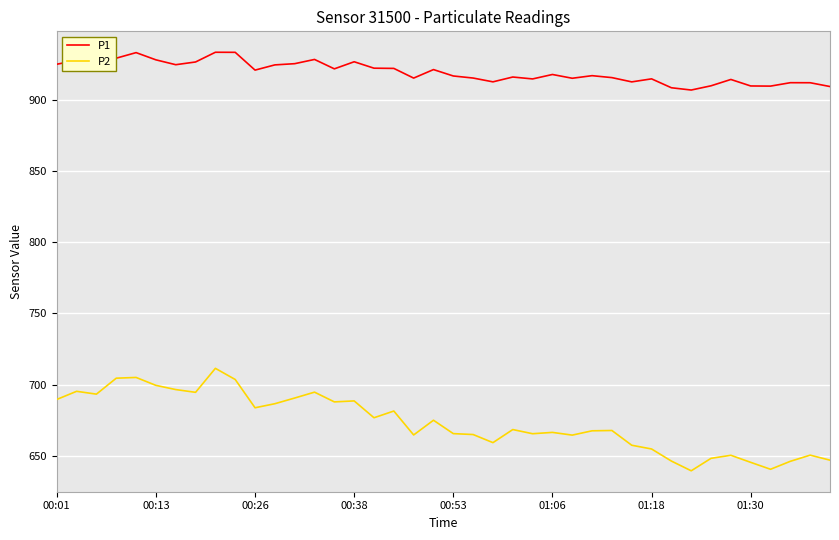

What is the difference between the maximum and minimum values in the P1 series?

26.6